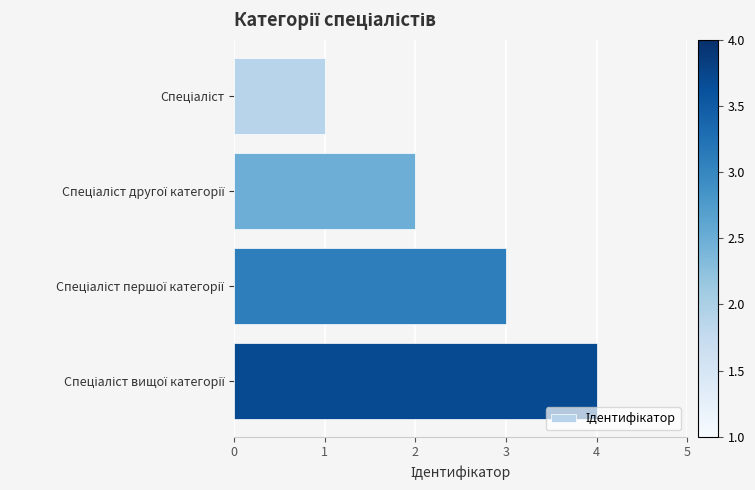

Does the chart contain stacked bars?

No